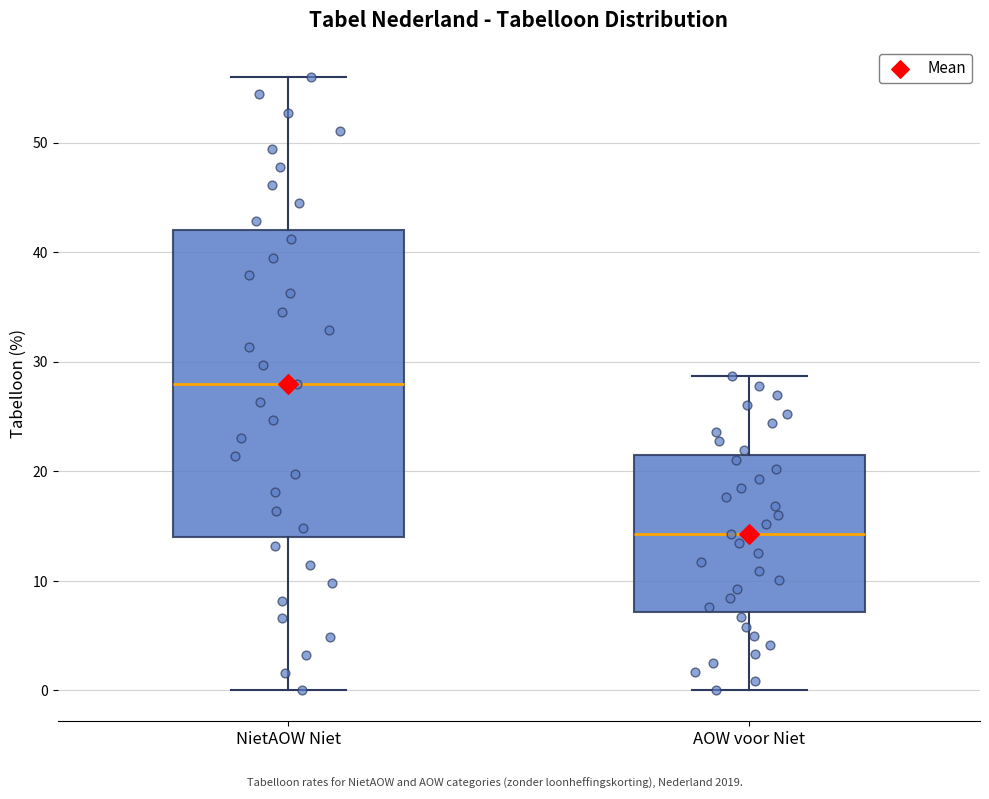

Which box's median line is the lowest?

AOW voor Niet